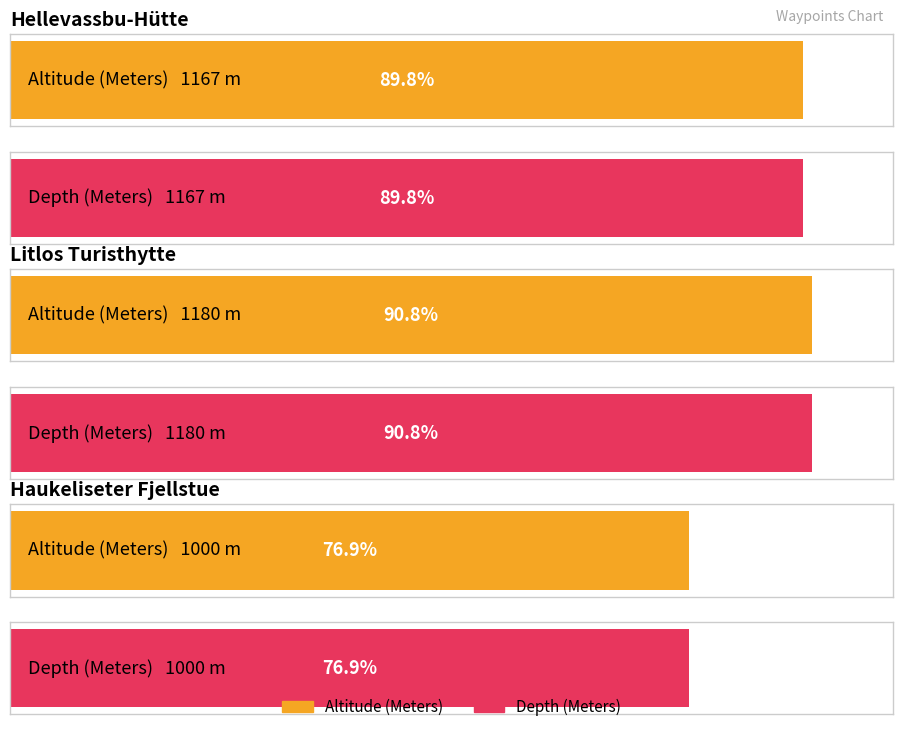

What is the label of the 1st bar from the right?

Haukeliseter Fjellstue